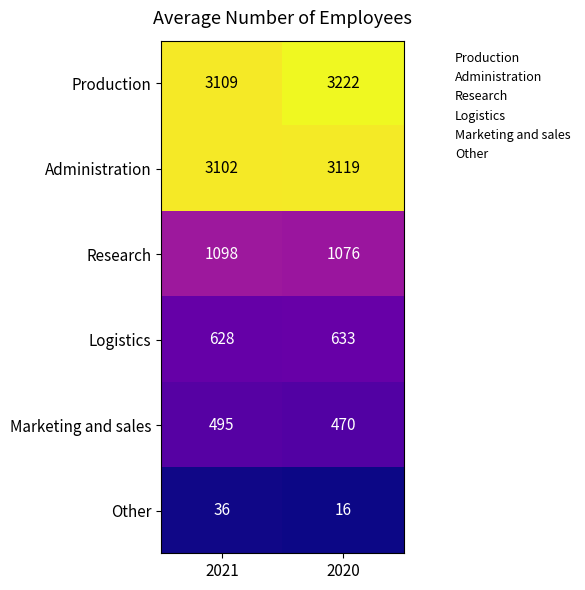

What is the sum of all Administration values?

6221